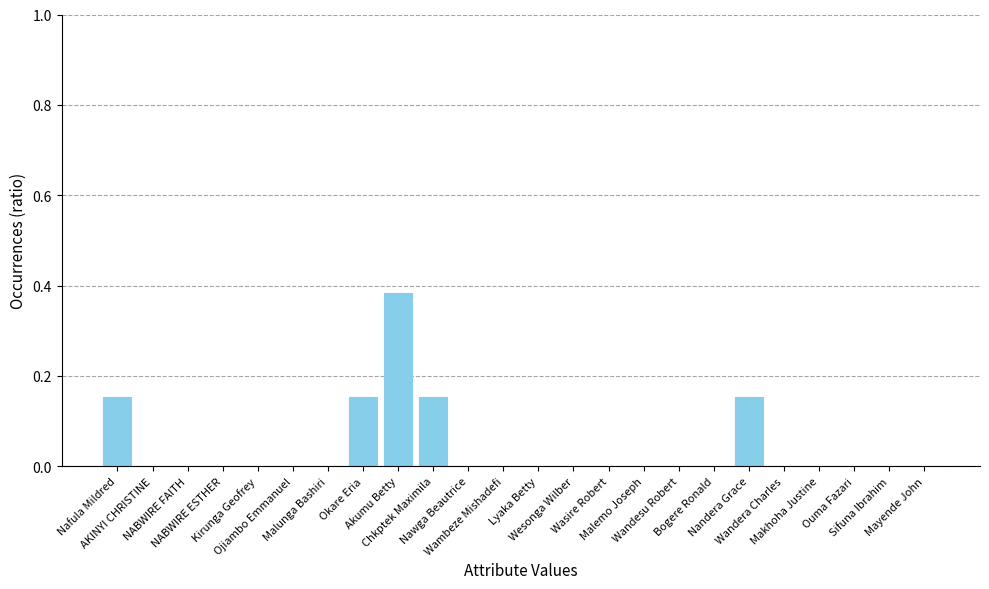

What is the sum of all values?

1.0